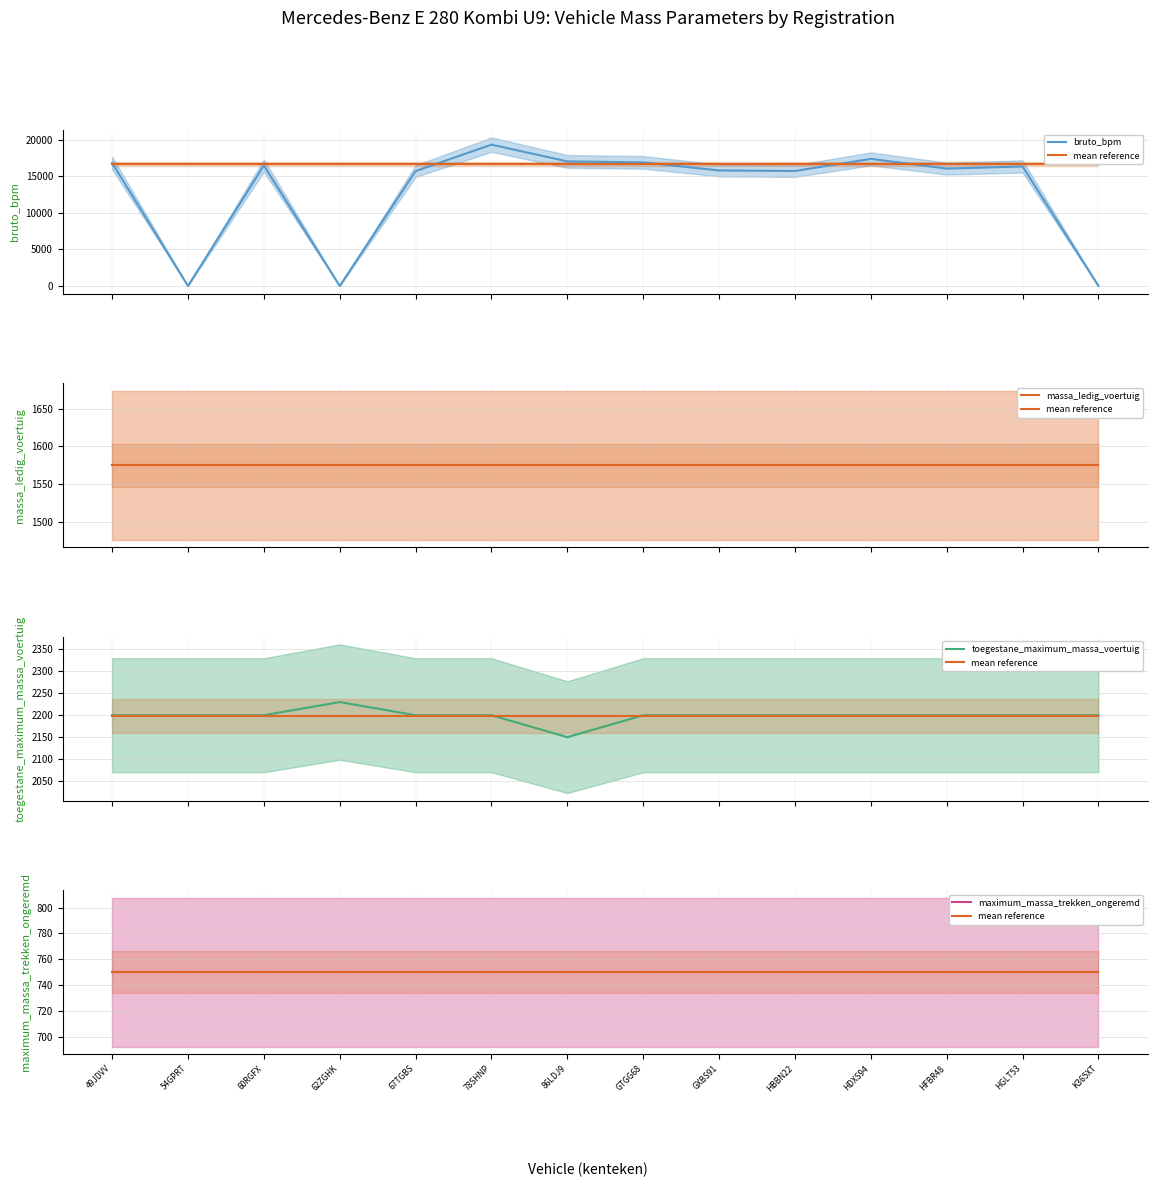

How many intersections are there between bruto_bpm and mean reference?

5